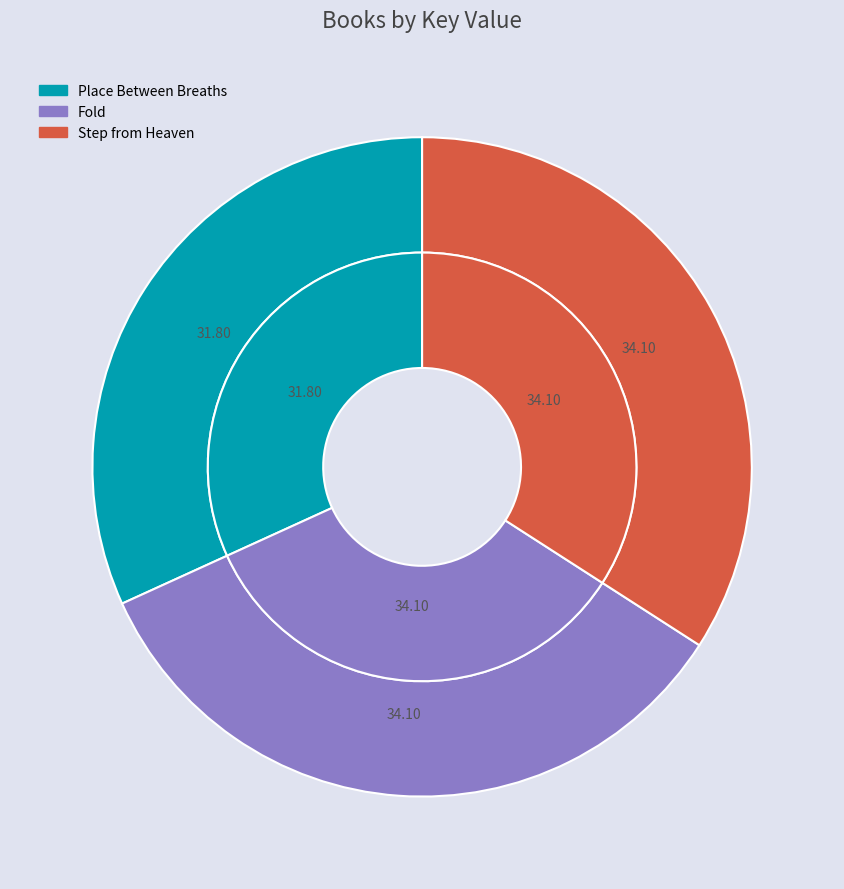

Do Fold and Step from Heaven together represent more than half of the pie?

Yes